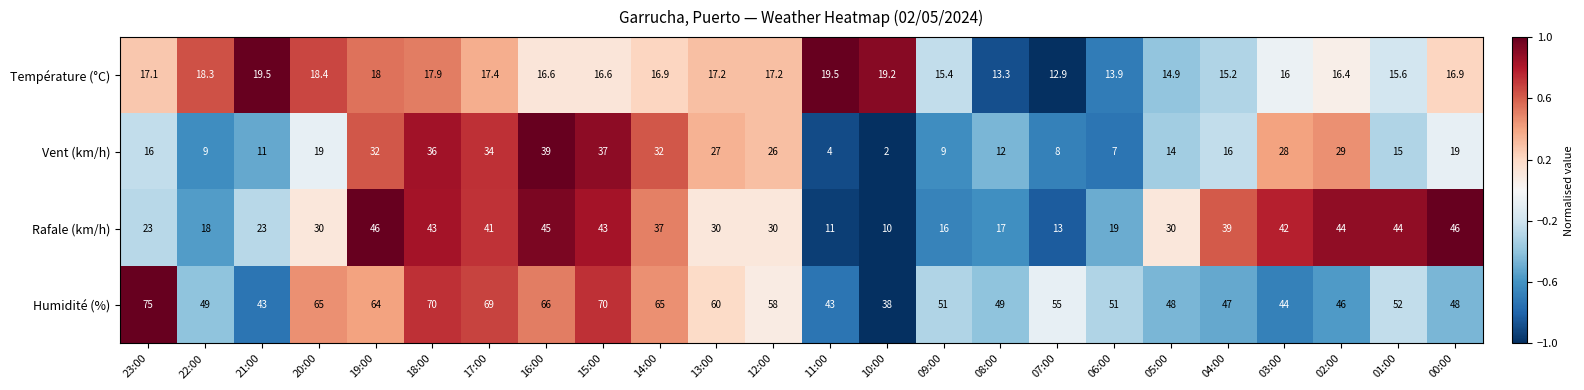

At which label does Humidité (%) first exceed 52?

23:00